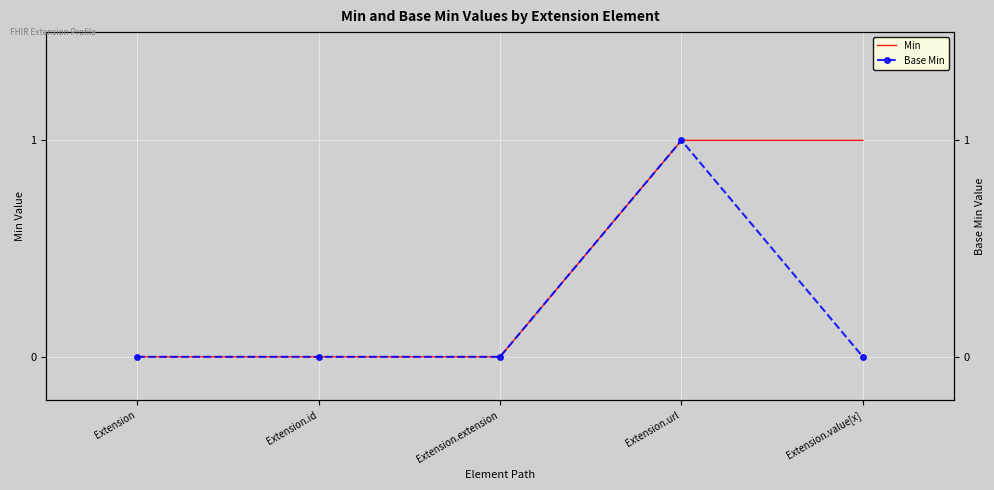

At which category is the sum across all series the highest?

Extension.url